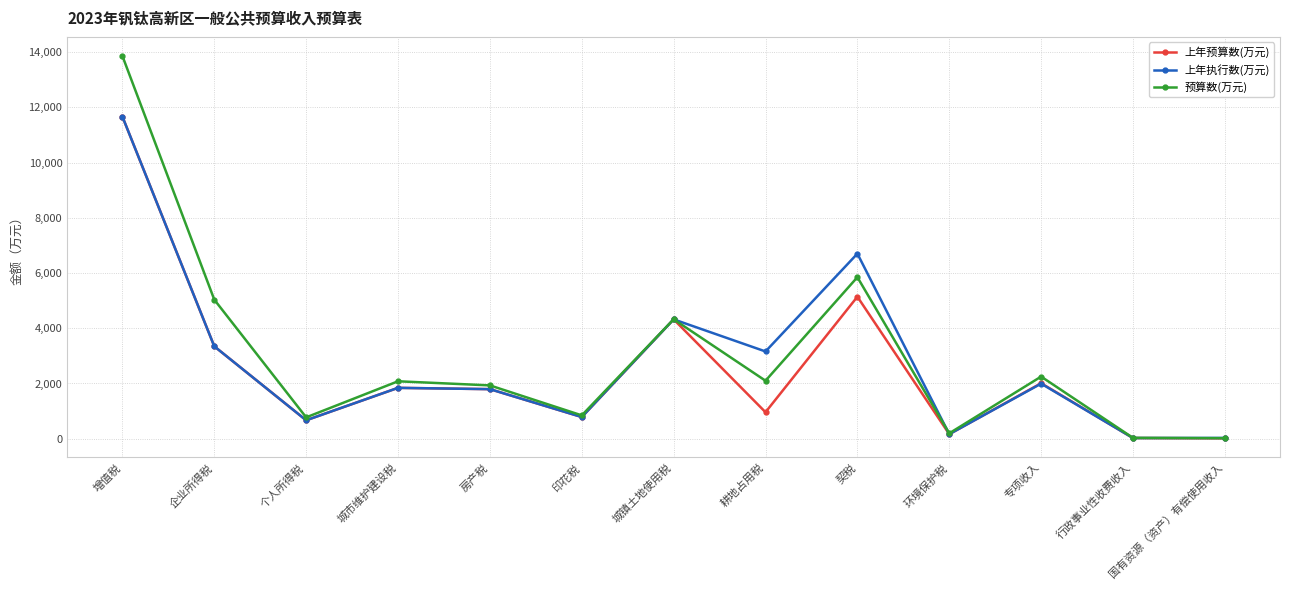

True or false: 上年执行数(万元) has a value of 667 at 个人所得税.

True